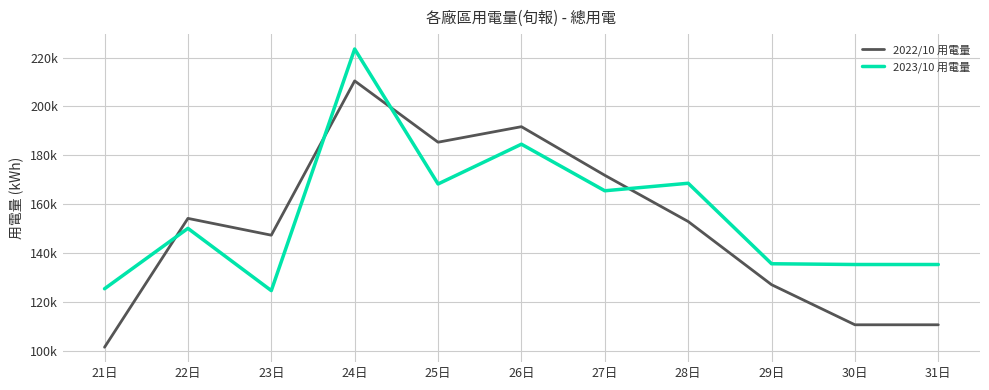

Is the value of 2022/10 用電量 at 24日 greater than the value of 2023/10 用電量 at 21日?

Yes